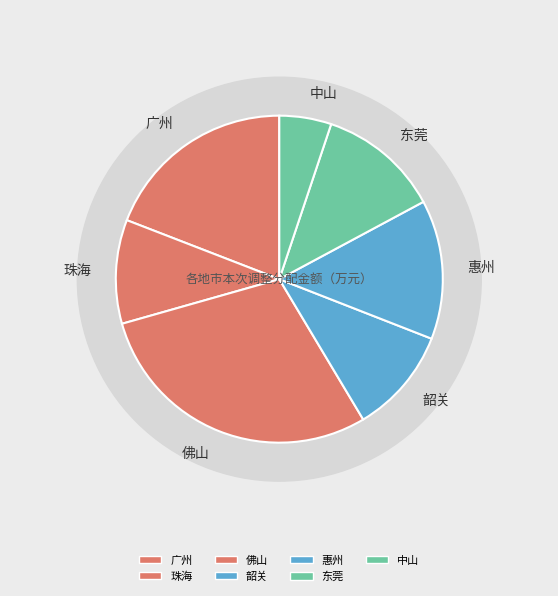

What is the change in value from 广州 to 珠海?

-329